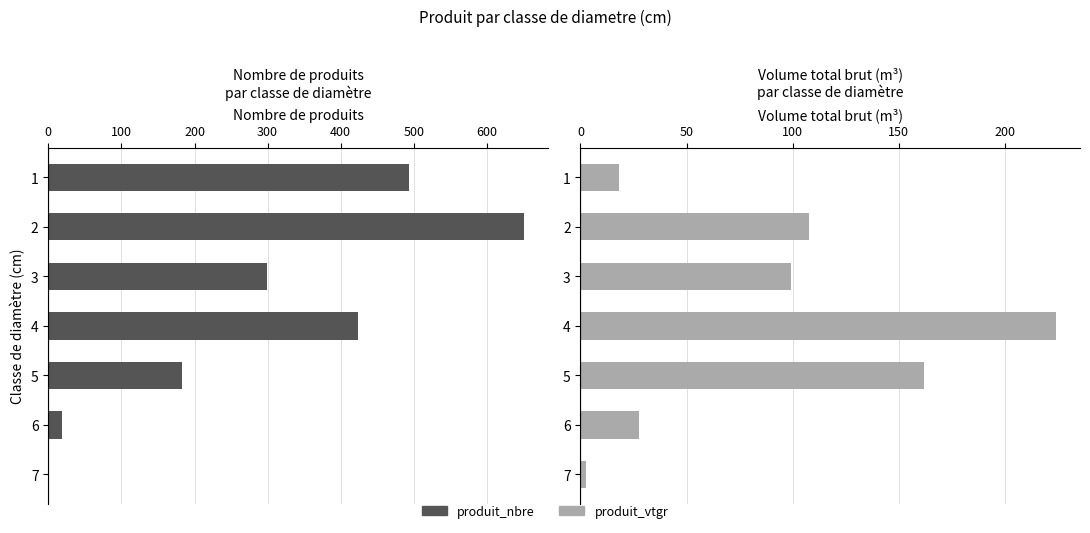

Is the value of produit_vtgr at 3 greater than the value of produit_nbre at 3?

No